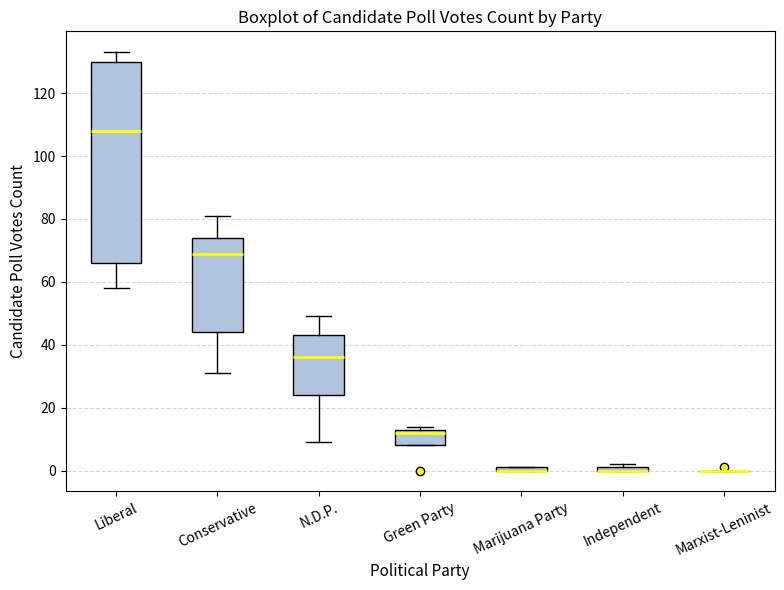

Which box is the tallest, from its lower edge to its upper edge?

Liberal